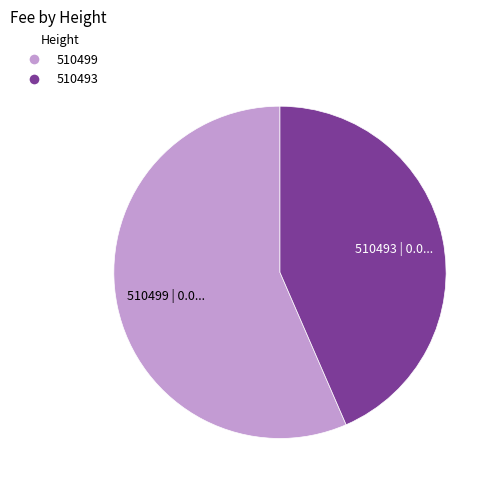

What is the smallest slice in the pie chart?

510493